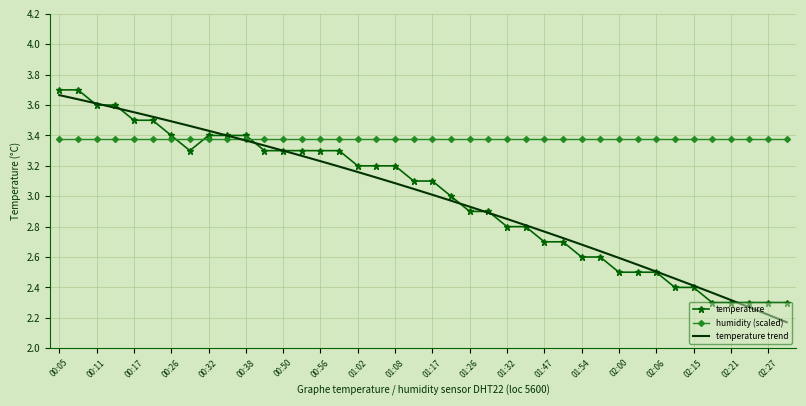

Which series ends up on top after the final intersection of humidity (scaled) and temperature trend?

humidity (scaled)